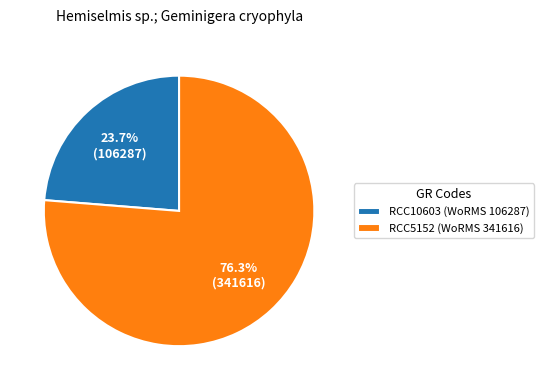

Between RCC10603 and RCC5152, which is larger?

RCC5152